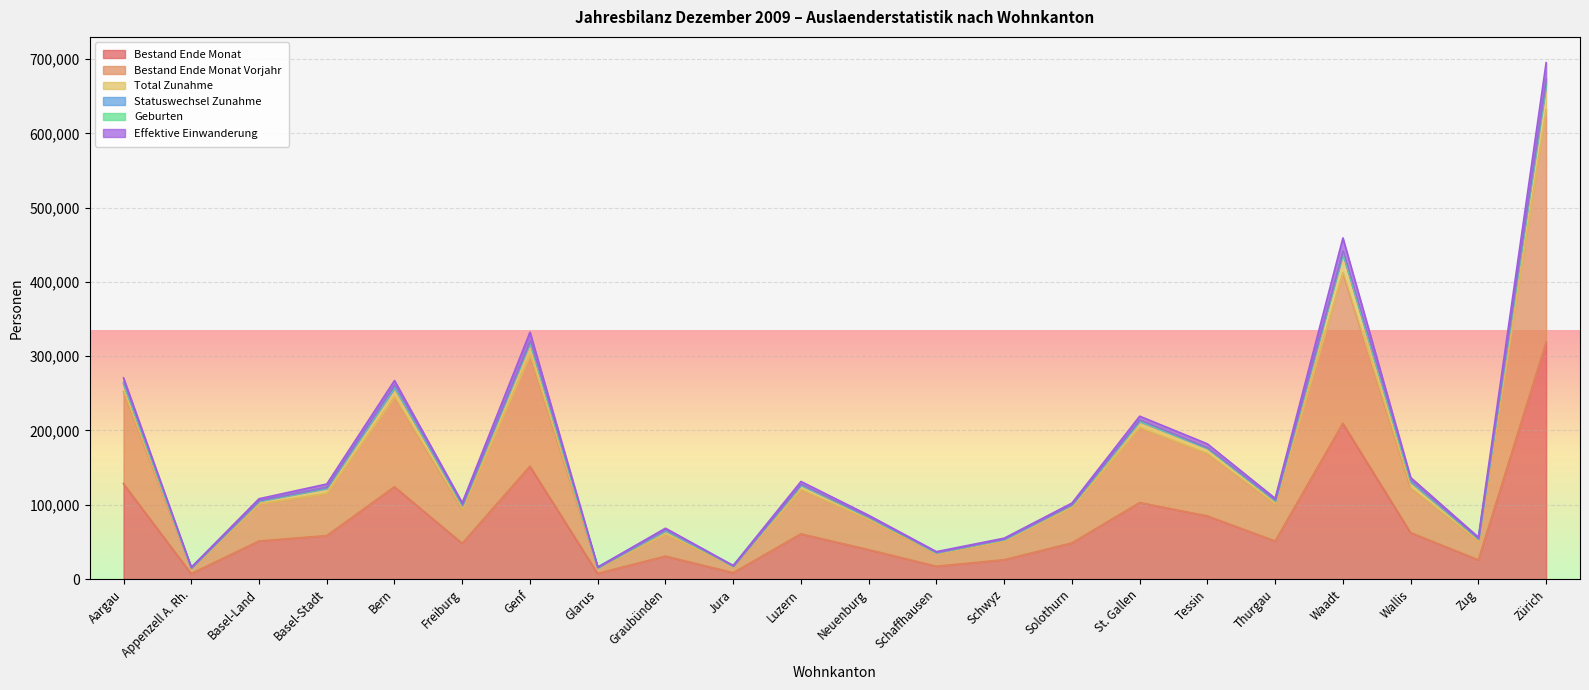

True or false: Bestand Ende Monat has a value of 25852 at Zug.

True